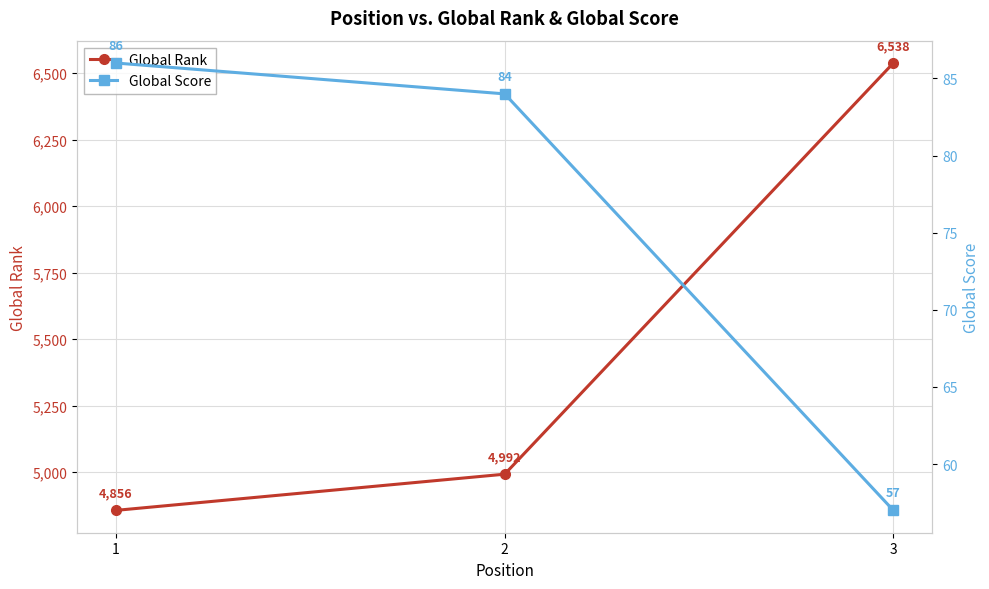

At which category is the sum across all series the highest?

3